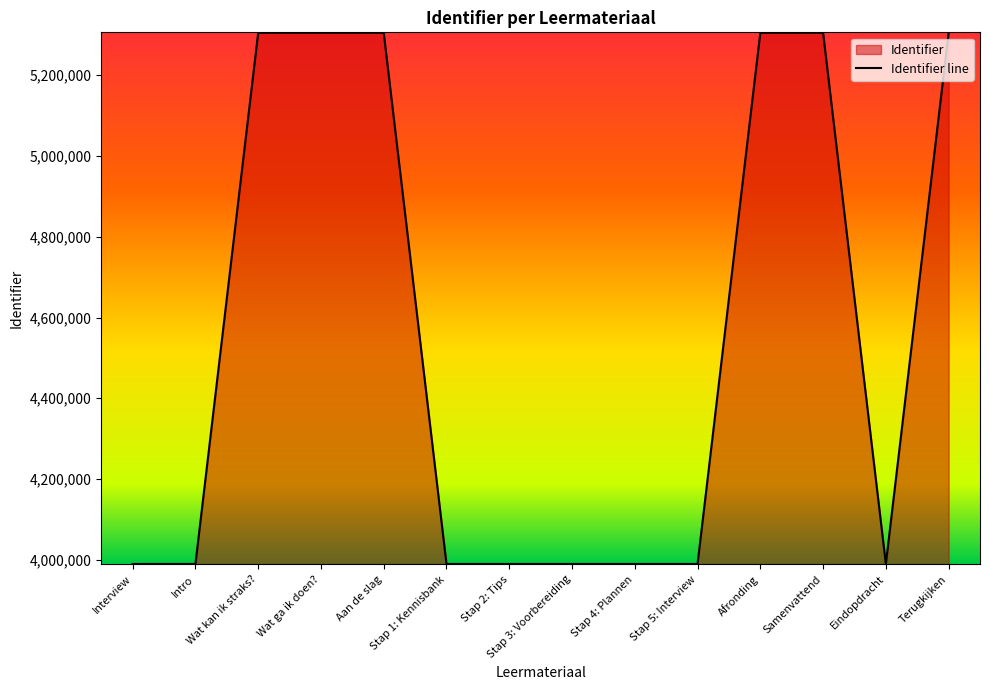

True or false: the data shows 1070907 at Stap 3: Voorbereiding.

False